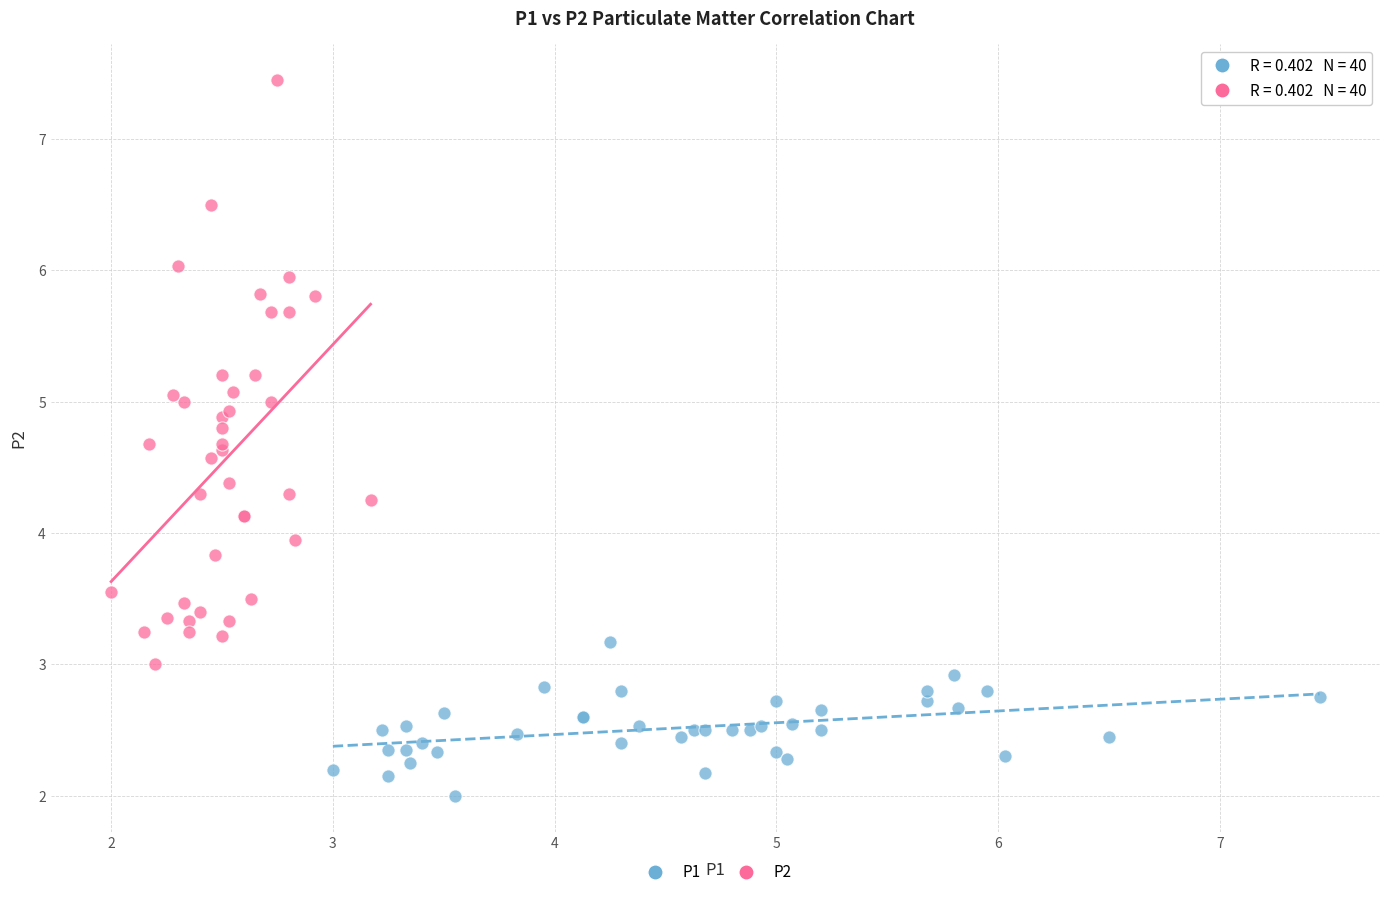

Which series contains the highest Y value?

P2